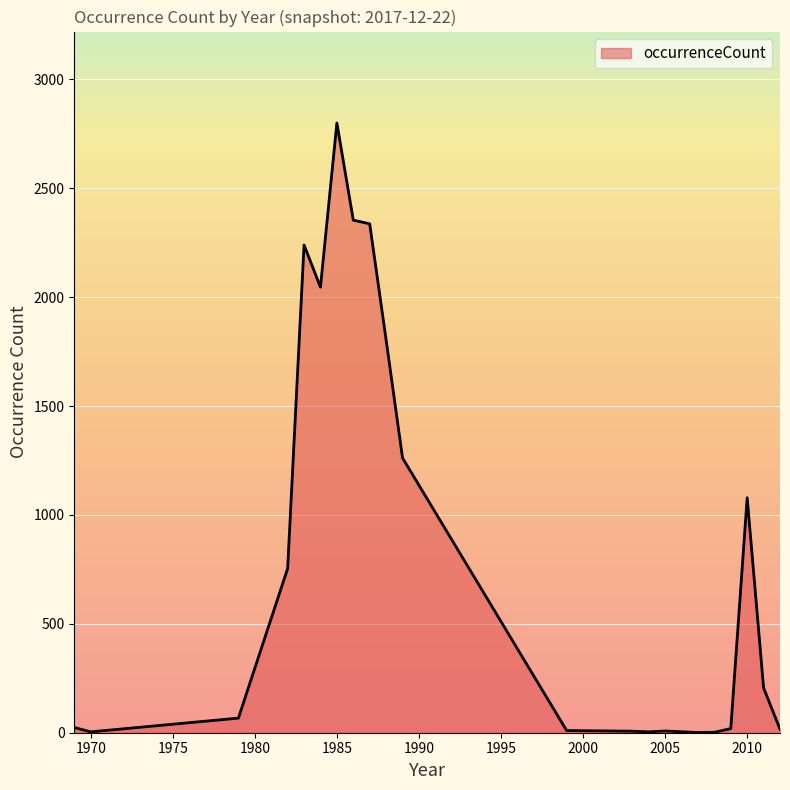

What is the greatest value displayed?

2800